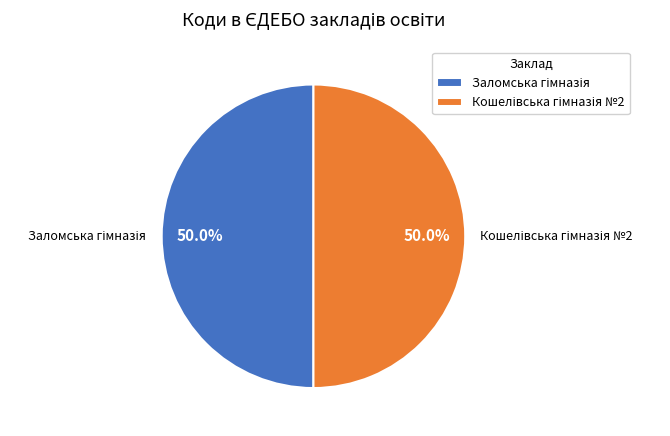

What percentage is the Заломська гімназія slice, to the nearest percent?

50%